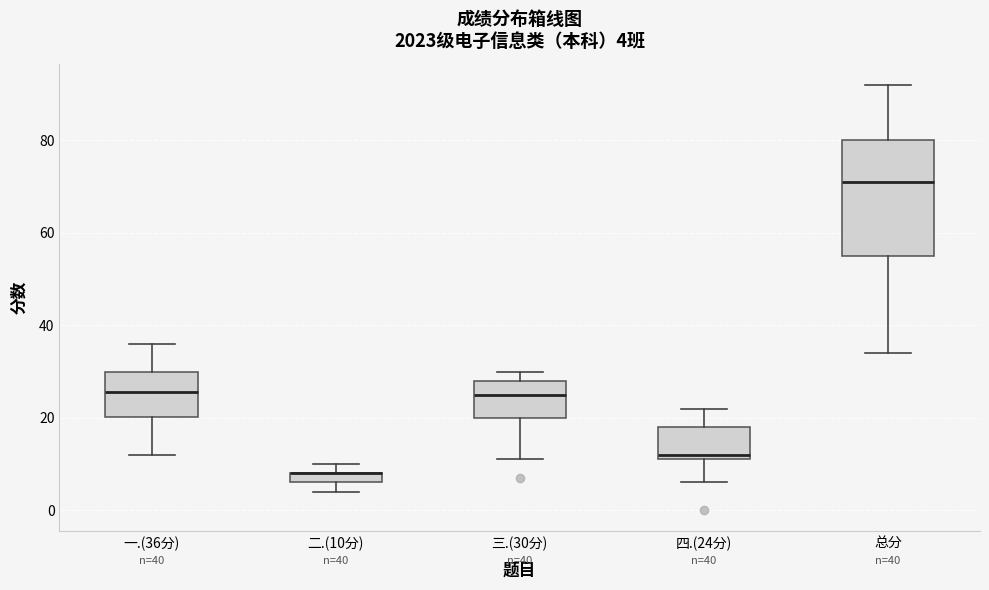

Comparing the boxes themselves (not the whiskers), which one is the tallest?

总分